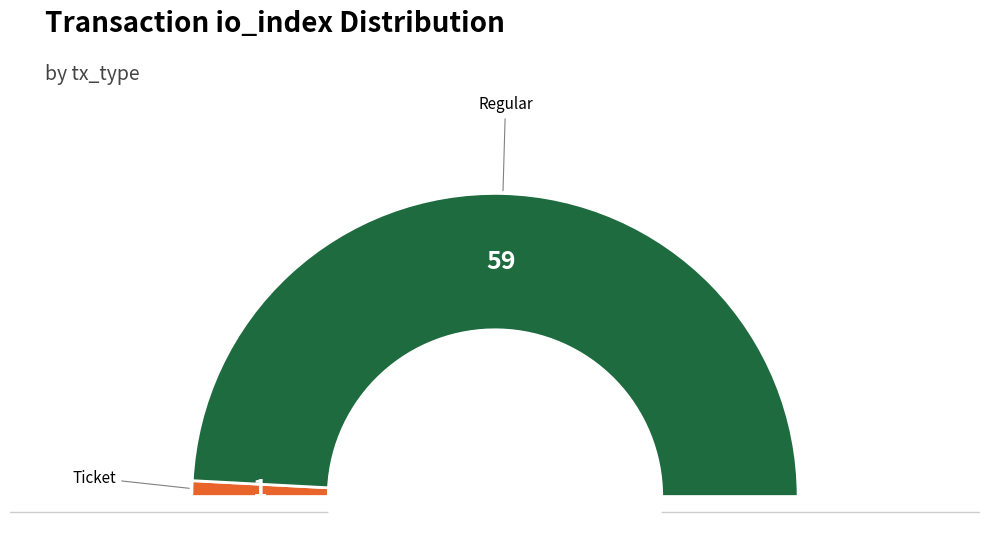

Which slice is the largest?

Regular (io_index=59)